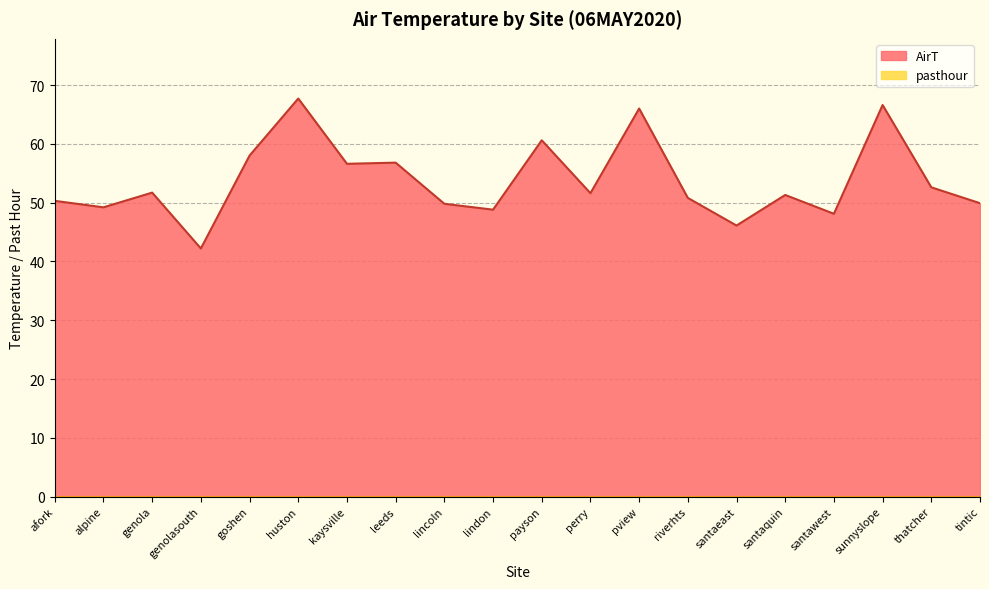

Is it true that the value at genola is 51.7?

True